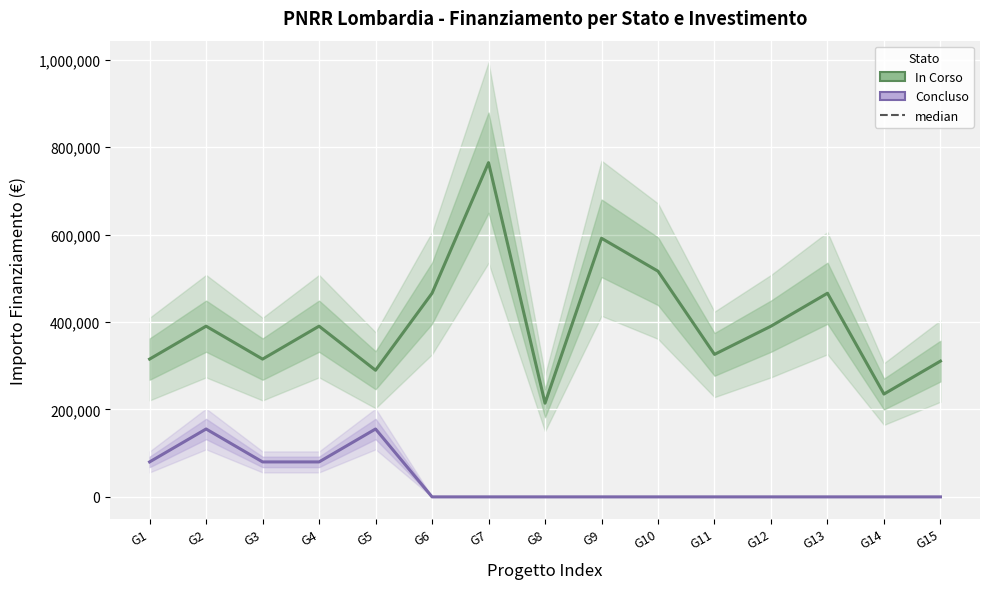

Is it true that Concluso equals 85728 at G6?

False